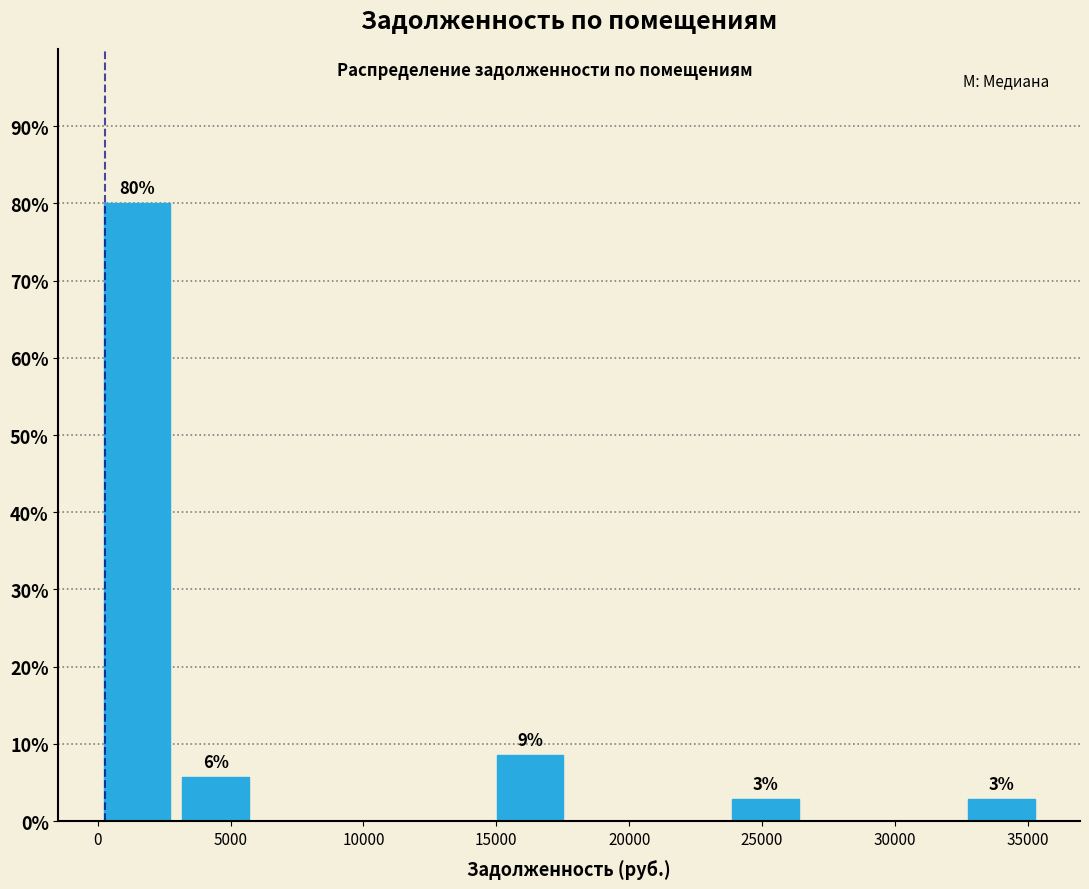

Which range on the x-axis has the tallest bar?

0 to 3000